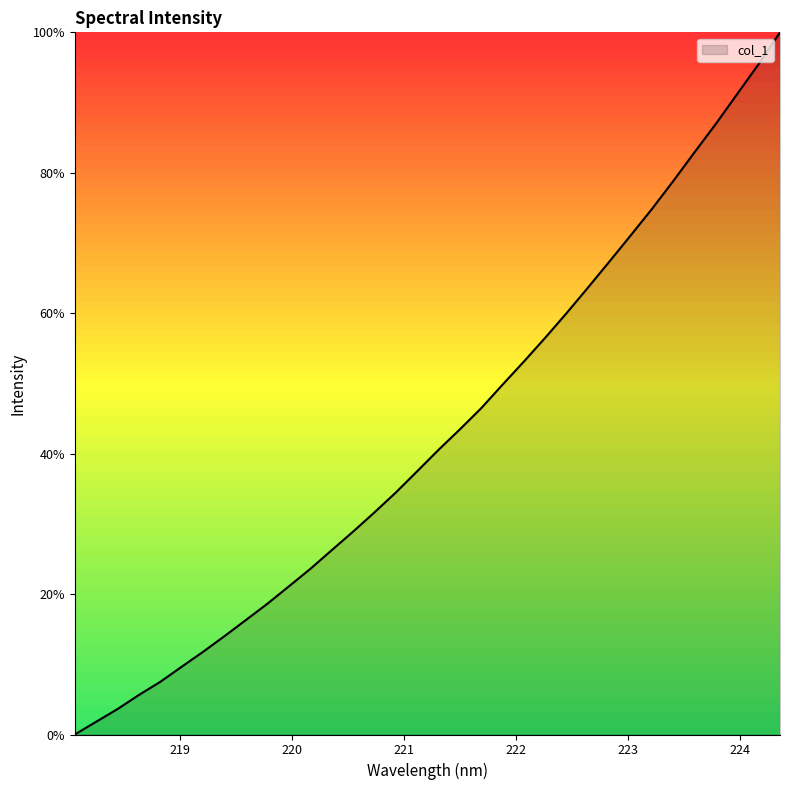

What is the difference between the maximum and minimum values?

100.0